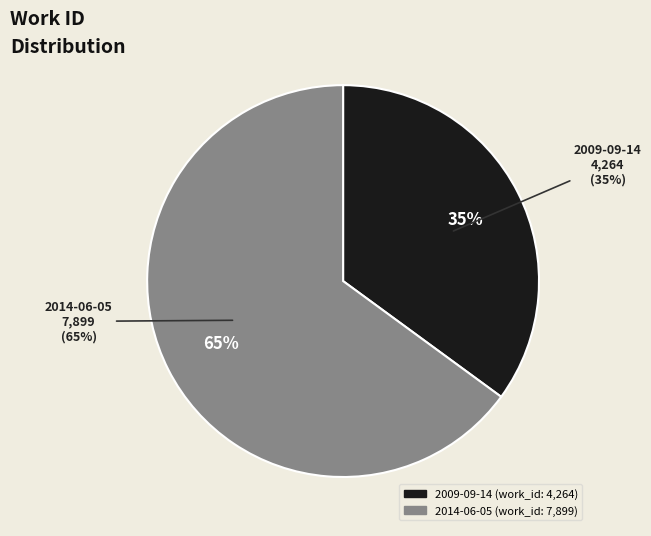

The 2009-09-14 slice represents 35% of the pie. True or false?

True